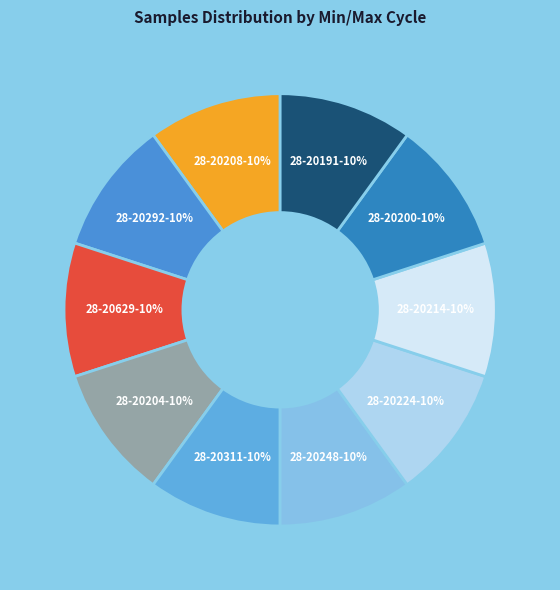

Does any single category account for the majority?

No